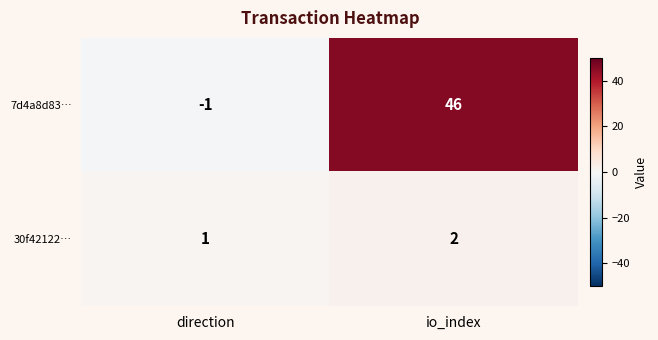

What is the difference between the maximum and minimum values in the 7d4a8d83… series?

47